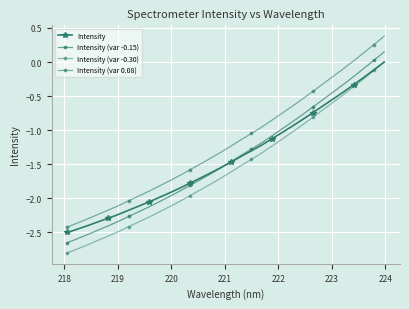

Count the number of data series in this chart.

4